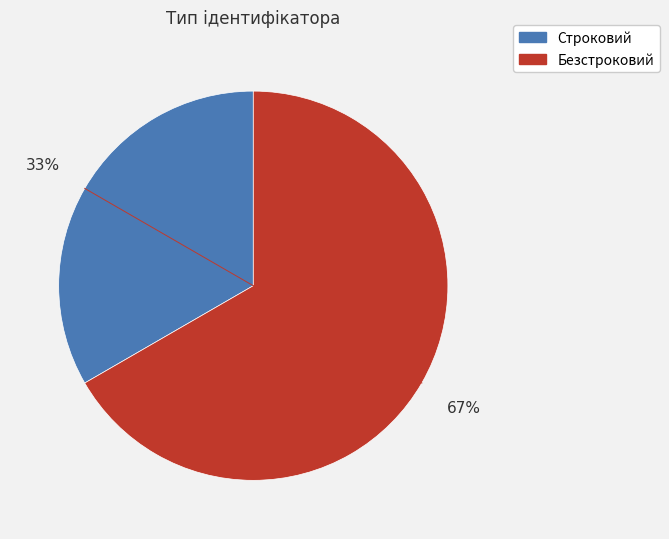

Is Безстроковий the majority of the pie?

Yes